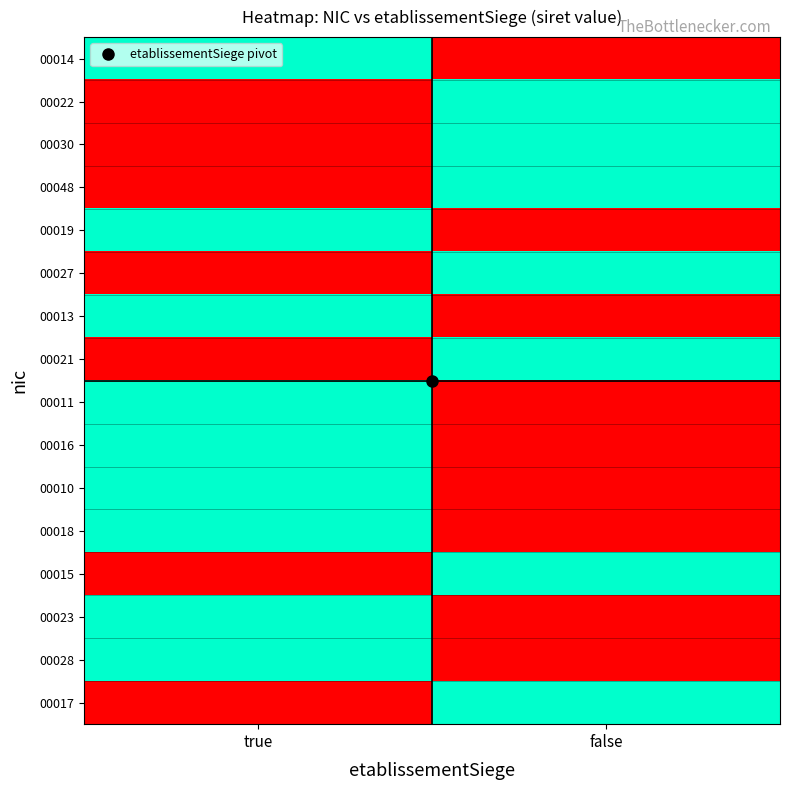

Reading left to right, transcribe all the data shown in this chart.

00014: true=1	false=0
00022: true=0	false=1
00030: true=0	false=1
00048: true=0	false=1
00019: true=1	false=0
00027: true=0	false=1
00013: true=1	false=0
00021: true=0	false=1
00011: true=1	false=0
00016: true=1	false=0
00010: true=1	false=0
00018: true=1	false=0
00015: true=0	false=1
00023: true=1	false=0
00028: true=1	false=0
00017: true=0	false=1